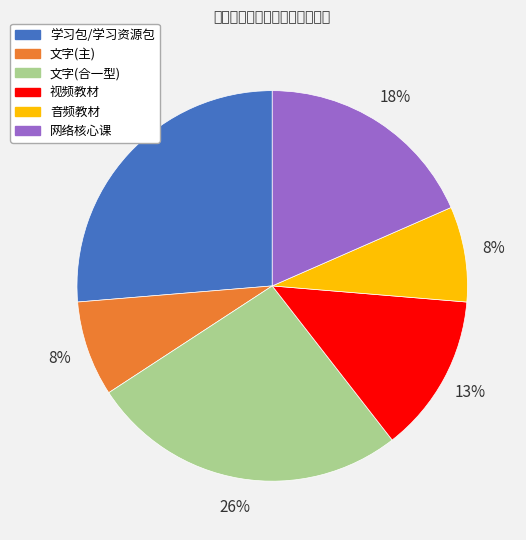

Does 文字(主) account for over 50% of the chart?

No